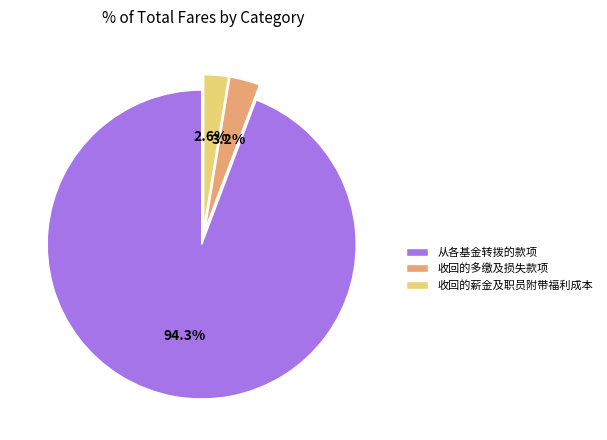

Rank the categories by value from highest to lowest.

从各基金转拨的款项, 收回的多缴及损失款项, 收回的薪金及职员附带福利成本